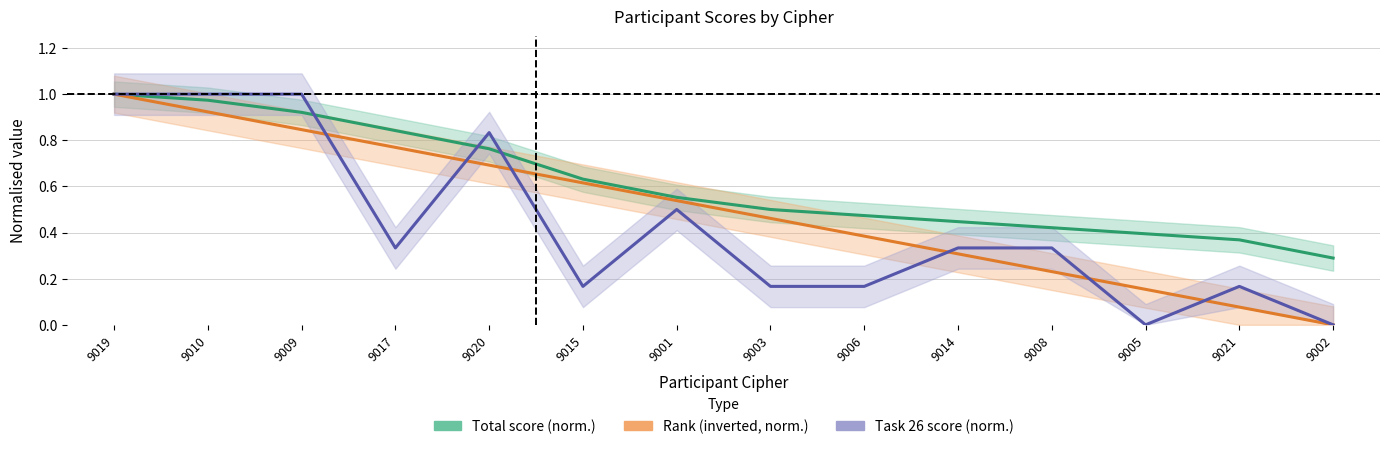

Which series has the largest total across all categories?

Total score (norm.)